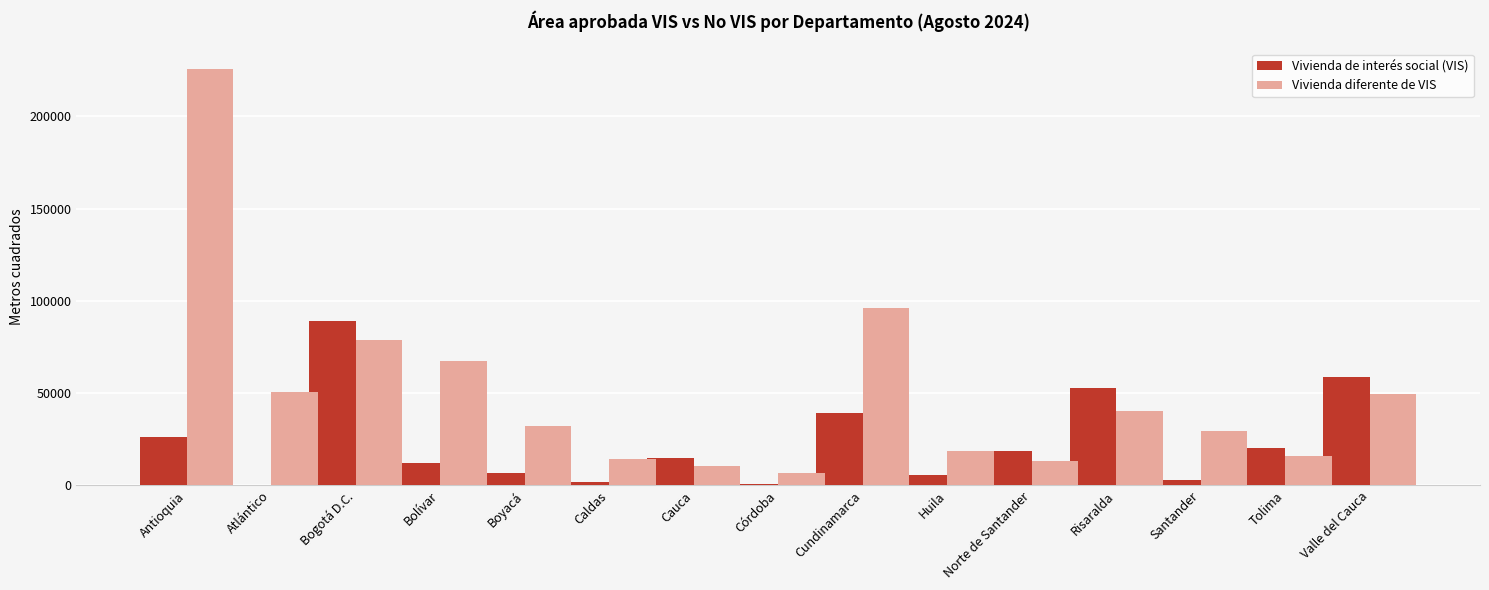

What is the maximum value for Vivienda diferente de VIS?

225609